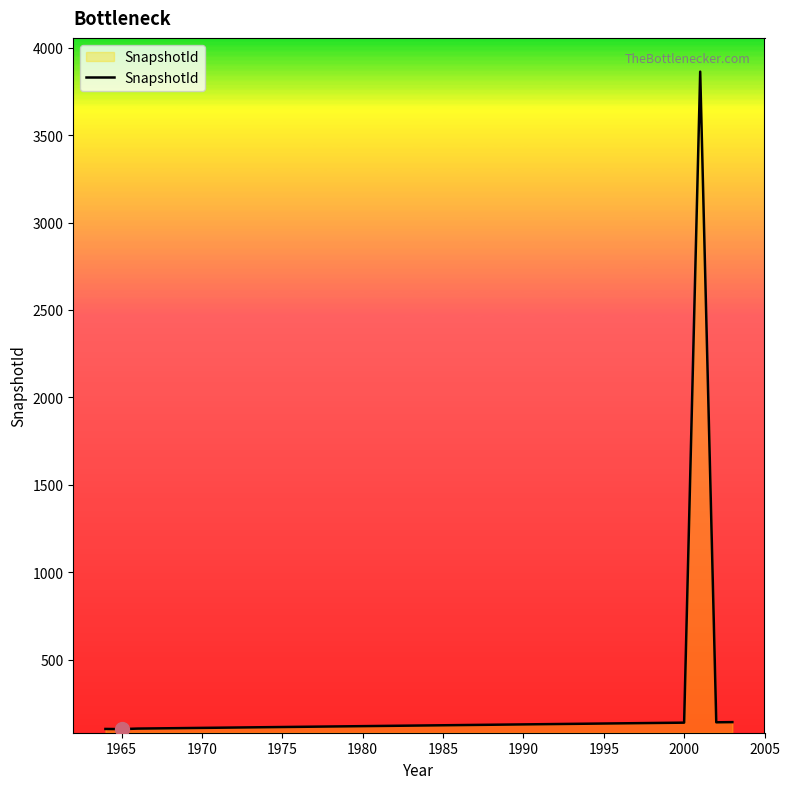

What is the difference between the maximum and minimum values?

3760